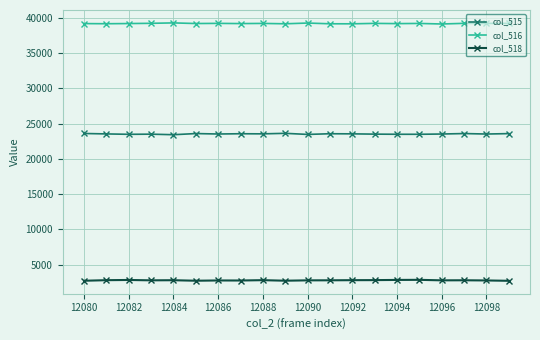

At how many categories does at least one series exceed 16249?

20